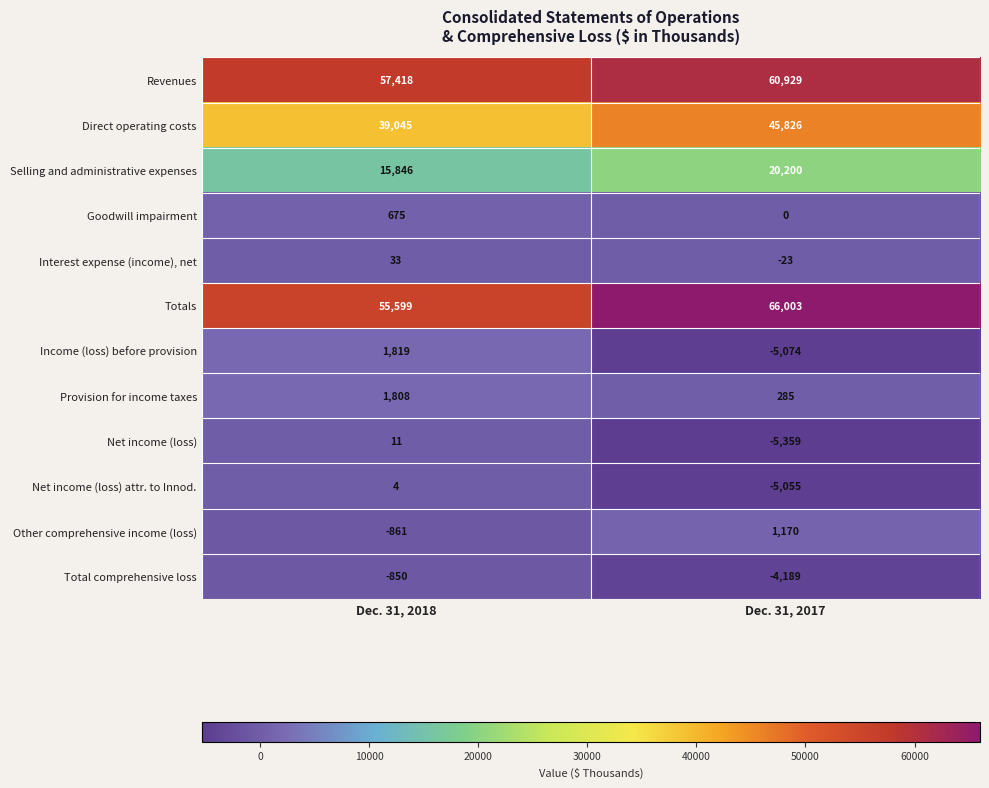

Where is Revenues nearest to the value 59173?

Dec. 31, 2018